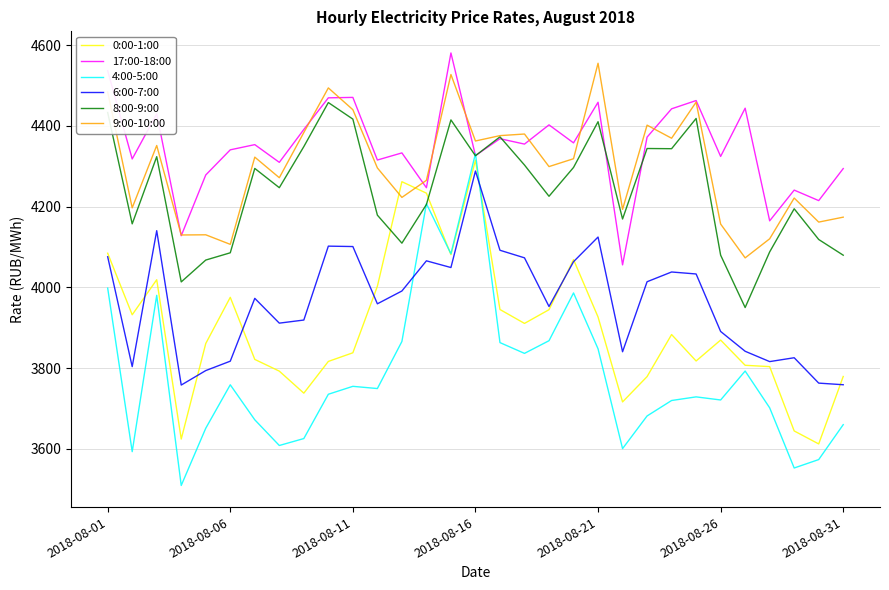

What is the smallest value displayed?

3509.4